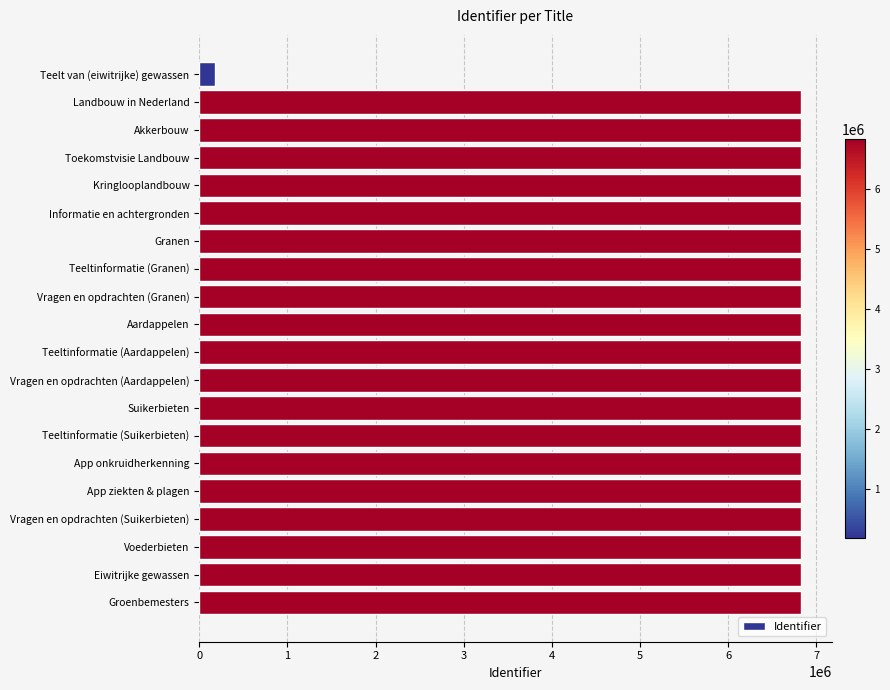

How many series are shown in this chart?

1